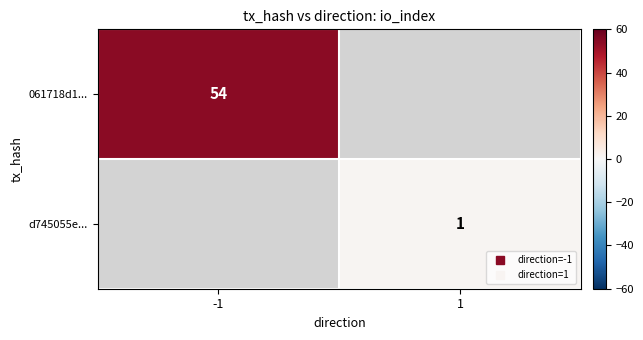

List the labels in order of d745055e... value, smallest first.

-1, 1